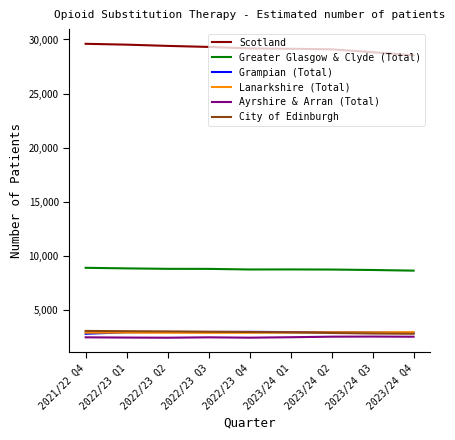

What is the maximum value shown in the chart?

29600